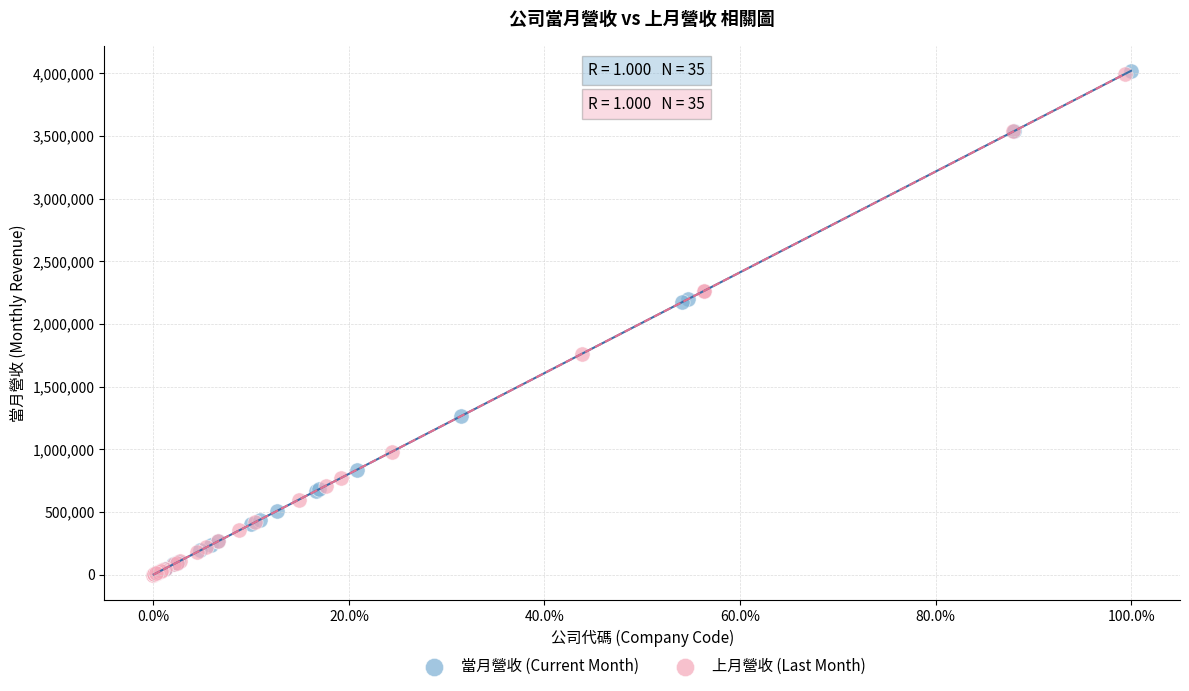

Which series has the largest Y range (max minus min)?

當月營收 (Current Month)